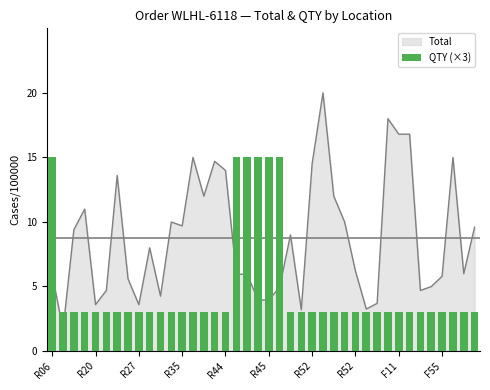

How many bars are there in total?

40